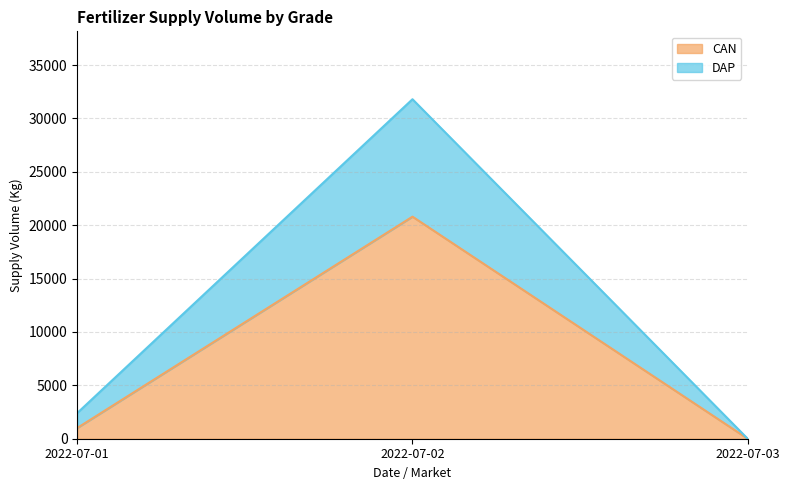

After their last crossing, which series has the higher values: DAP or CAN?

CAN